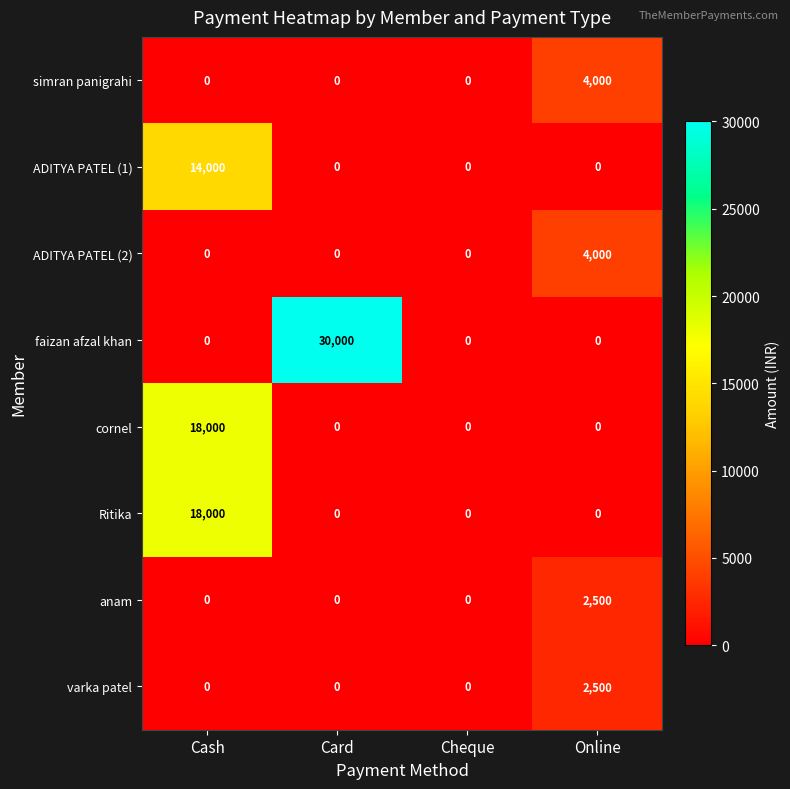

What is the difference between the maximum and minimum values in the ADITYA PATEL (2) series?

4000